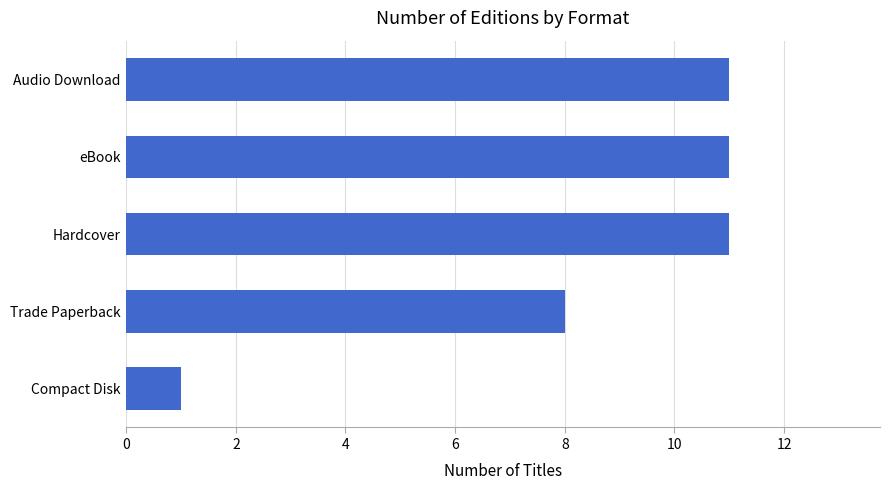

What is the sum of all values?

42